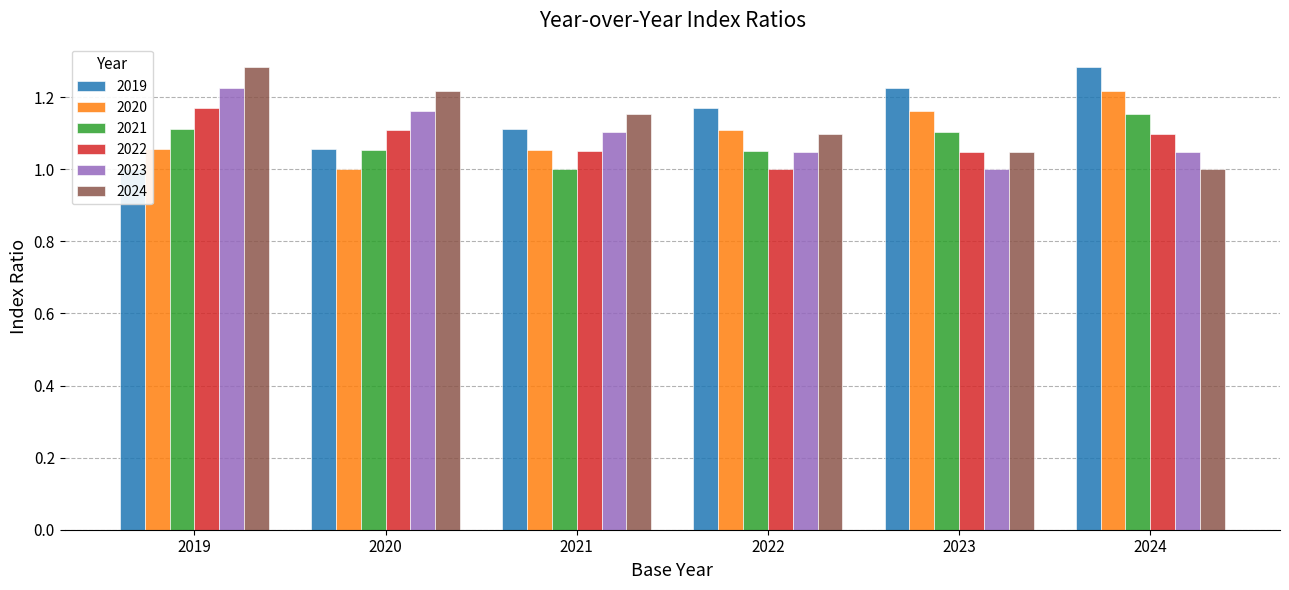

Which category has the highest value in the 2021 series?

2024